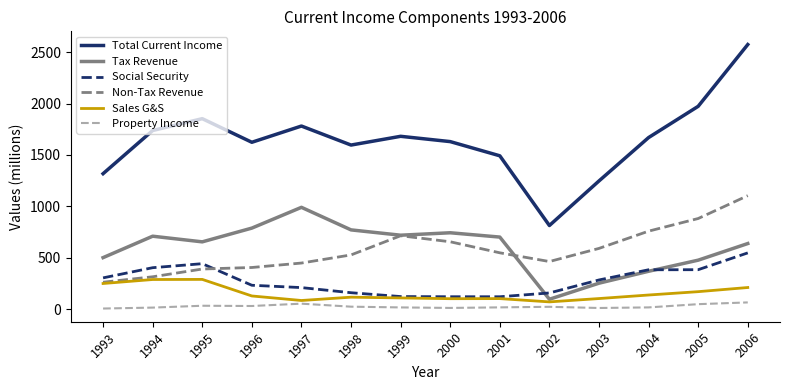

In Property Income, how many points are lower than both neighbors (excluding endpoints)?

3